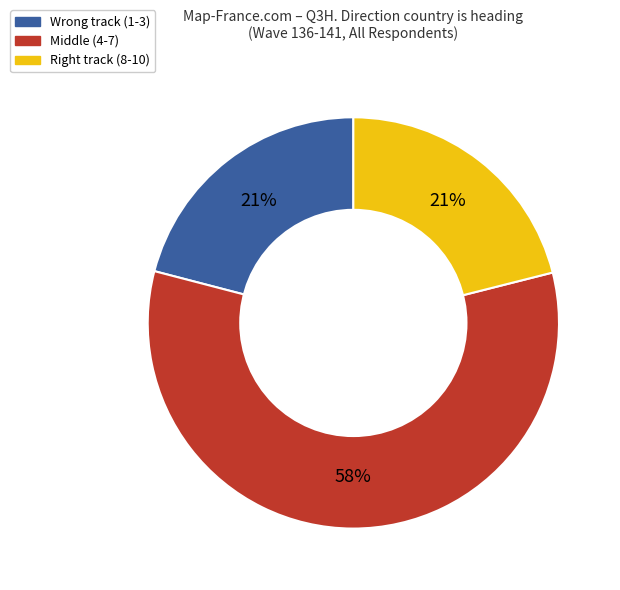

To the nearest percent, what is the average slice percentage?

33%